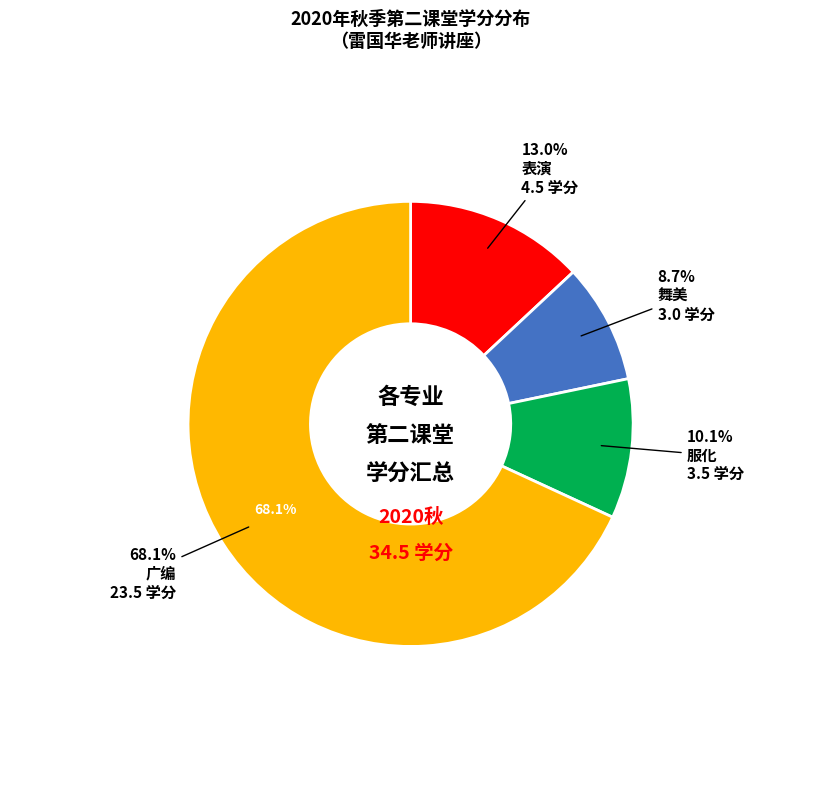

How many segments does this pie chart have?

4